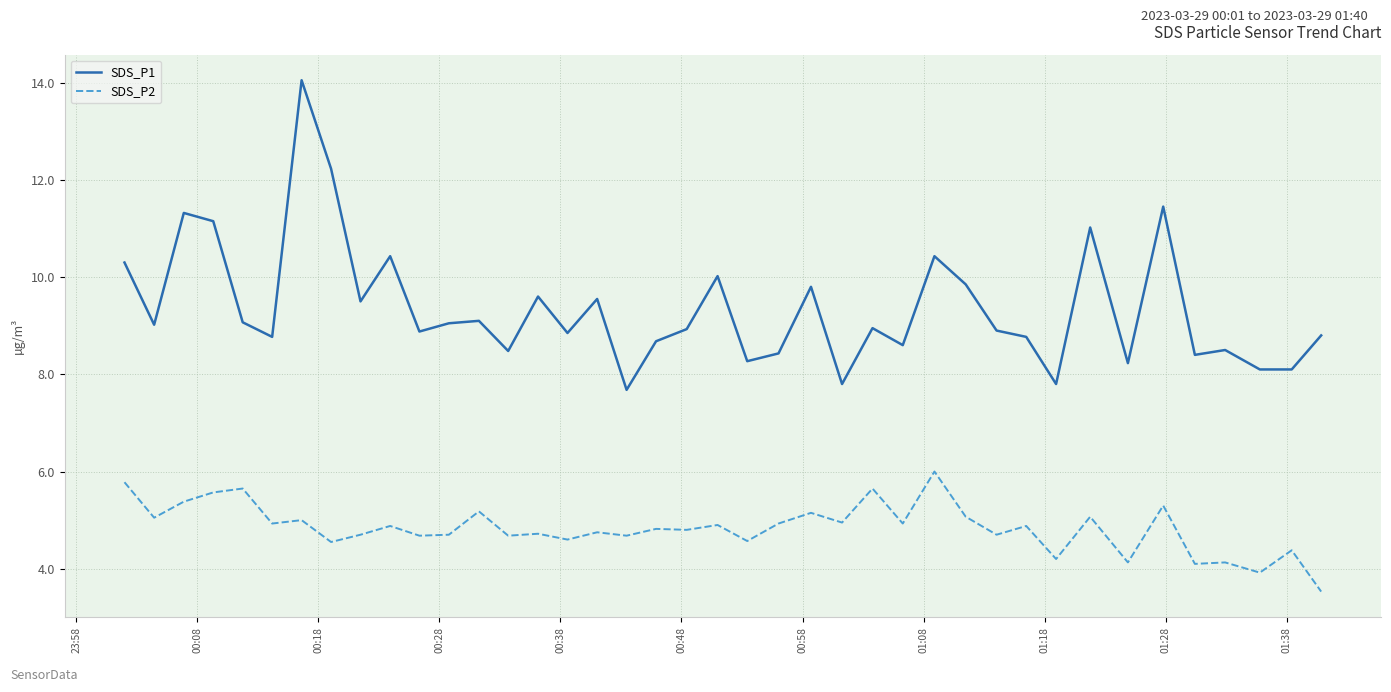

Which series has the largest range (max minus min)?

SDS_P1